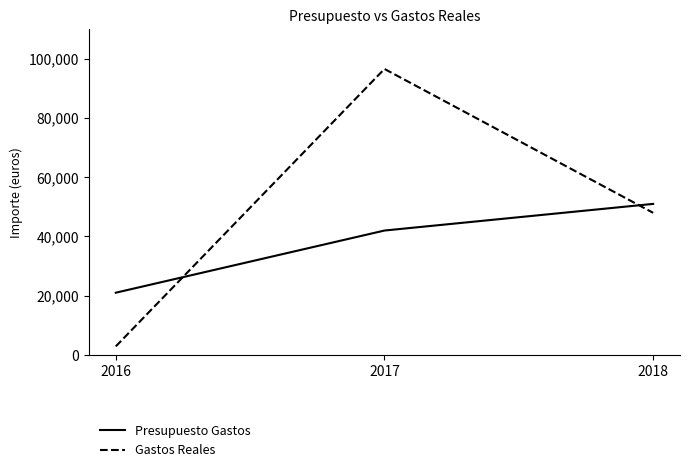

Which series changed the most between 2017 and 2018?

Gastos Reales